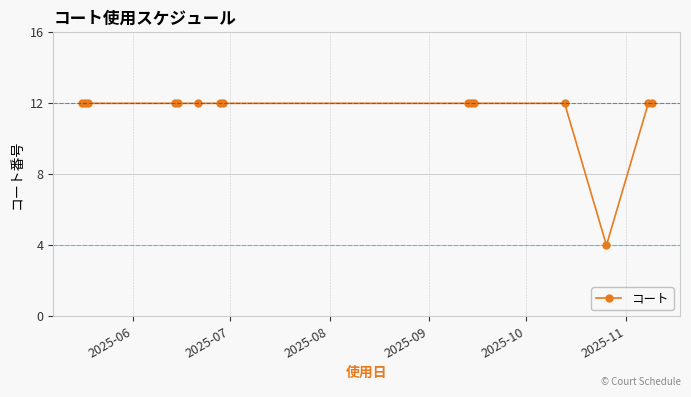

How many data points does each series have?

15